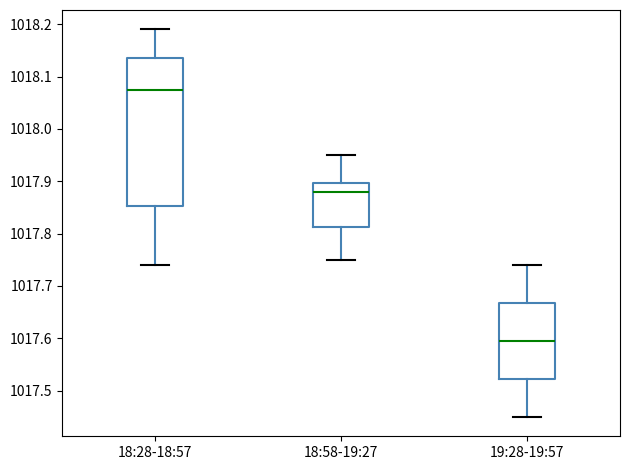

Which box has the lowest median line?

19:28-19:57